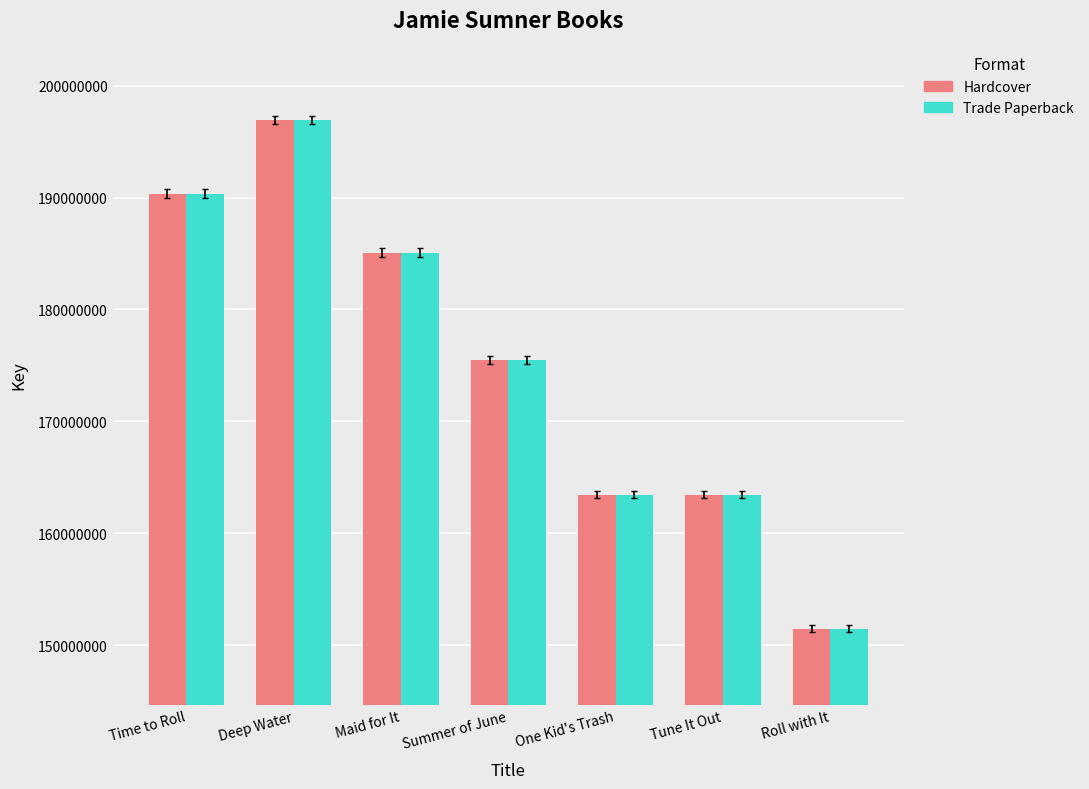

What are all the series names shown in the legend?

Hardcover, Trade Paperback